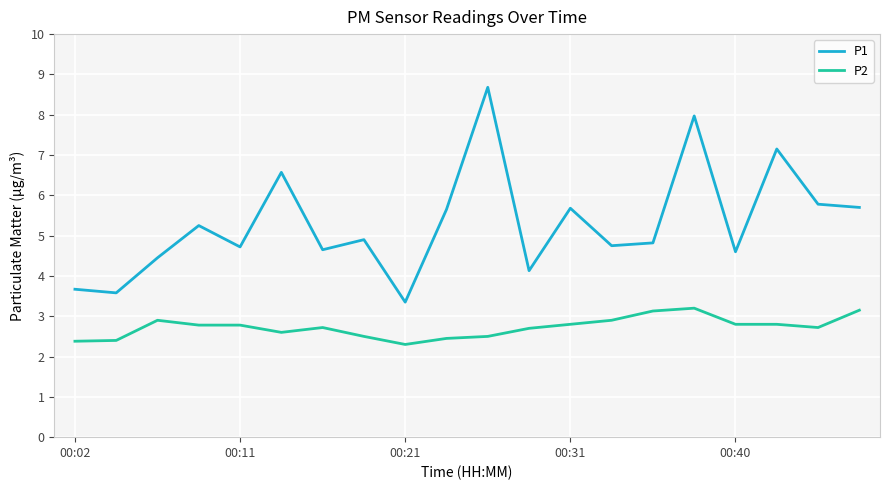

What is the minimum value shown in the chart?

2.3